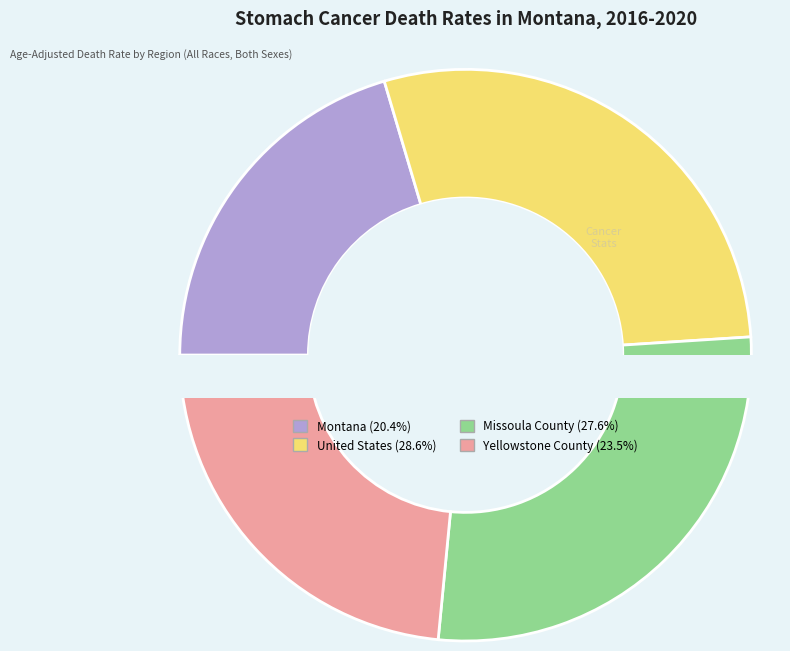

What is the smallest slice in the pie chart?

Montana